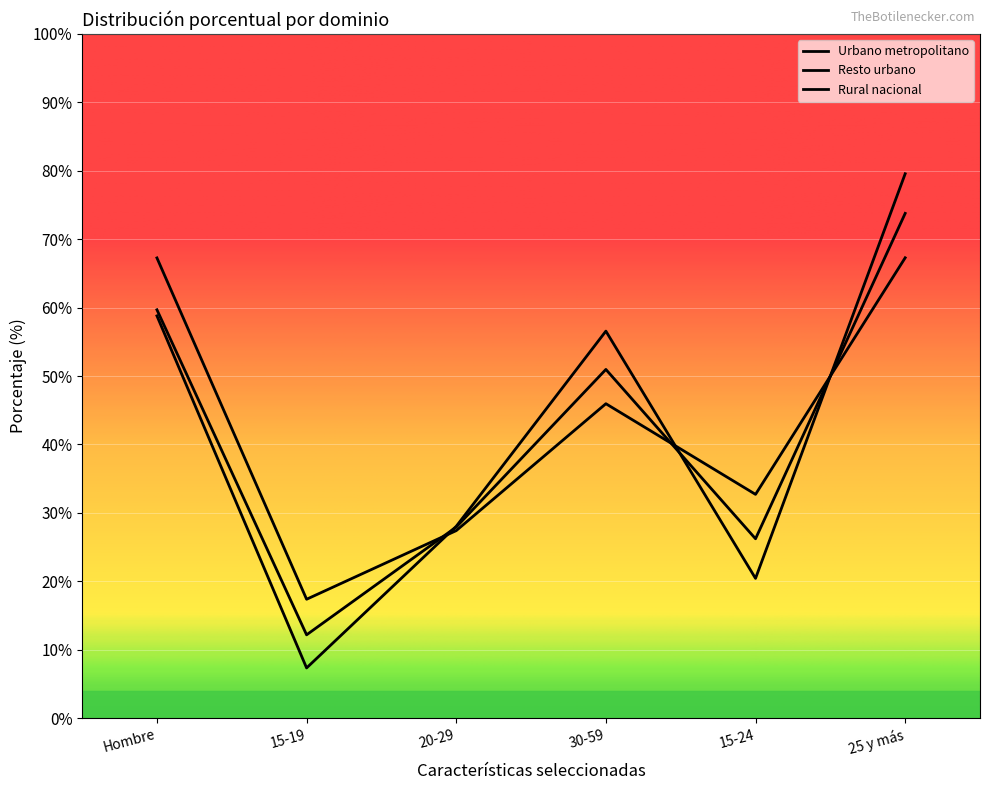

Is this an area chart (filled region under the line)?

No